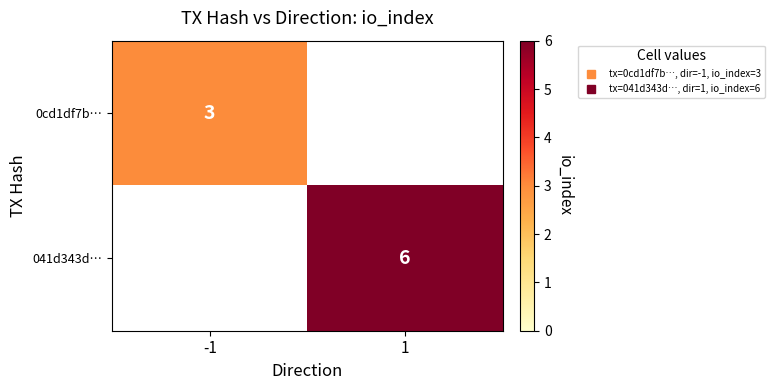

The value of 0cd1df7b… at -1 is 3.0. True or false?

True